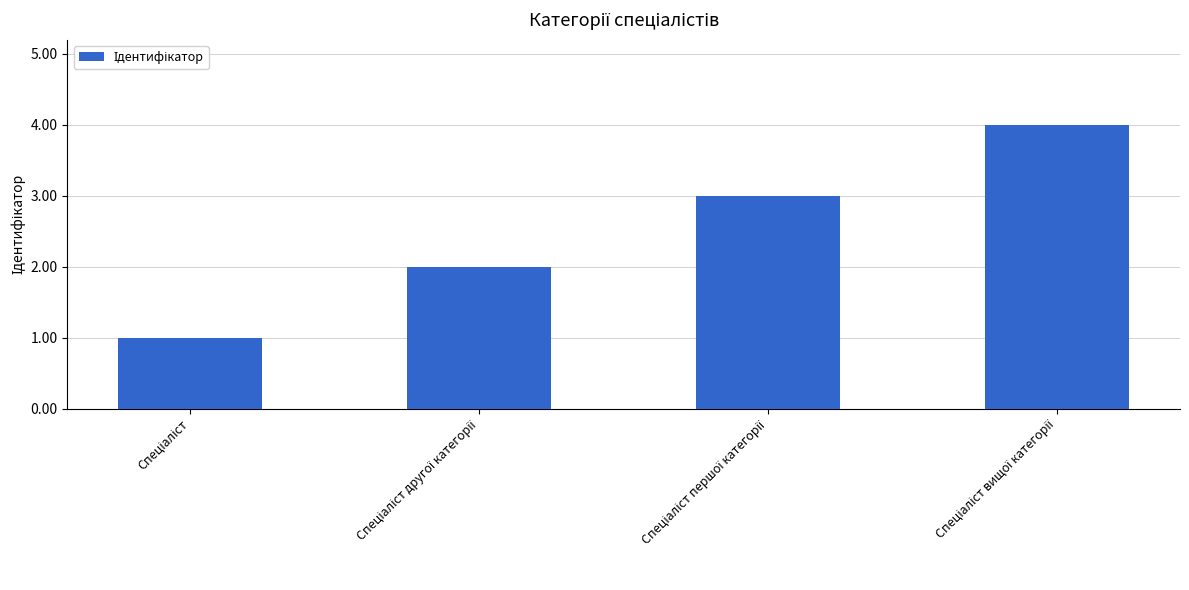

What is the difference between the maximum and minimum values?

3